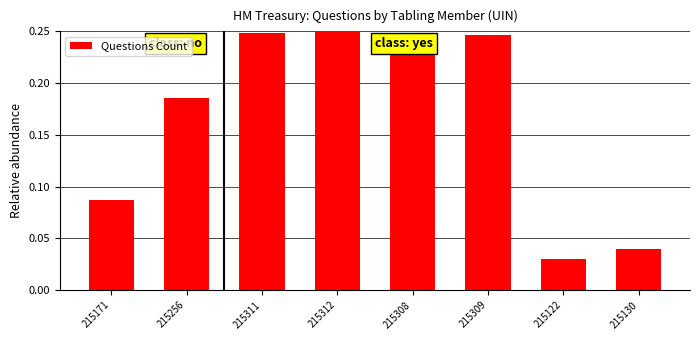

Is it true that the value at 215311 is 0.1?

False